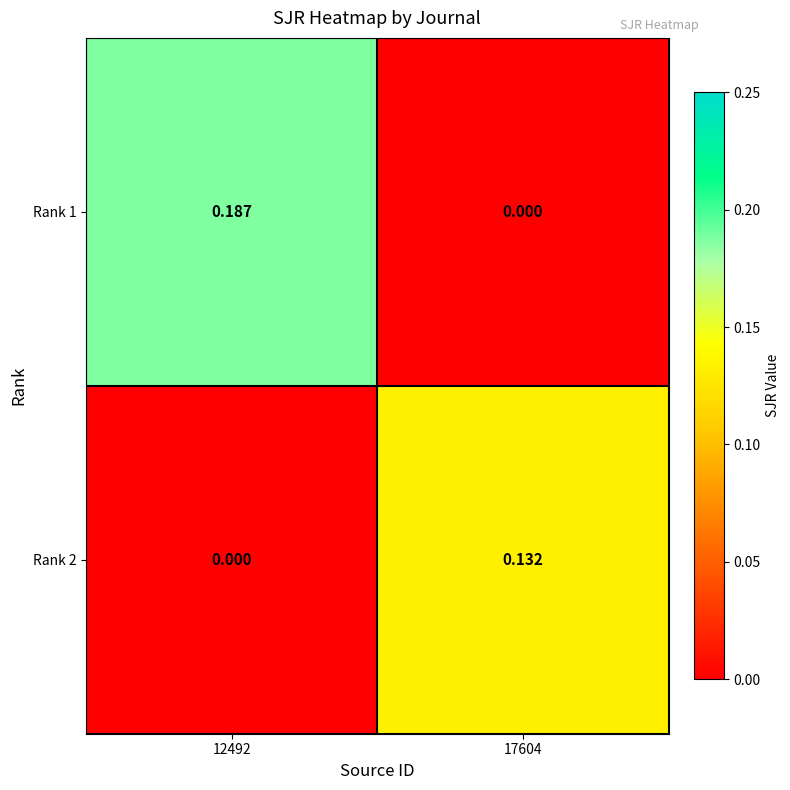

How many categories are shown in the chart?

2